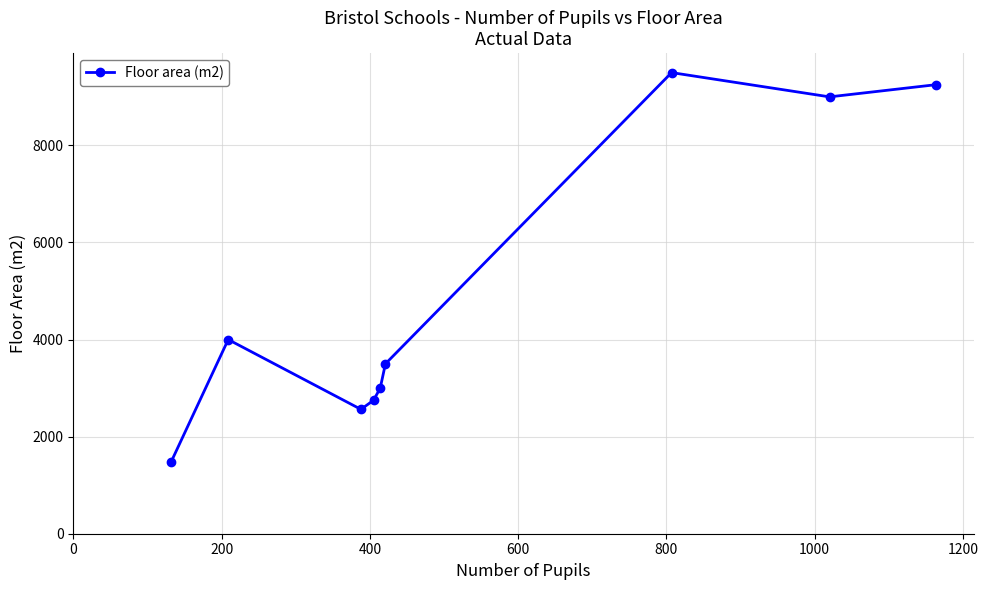

How many categories are shown in the chart?

9